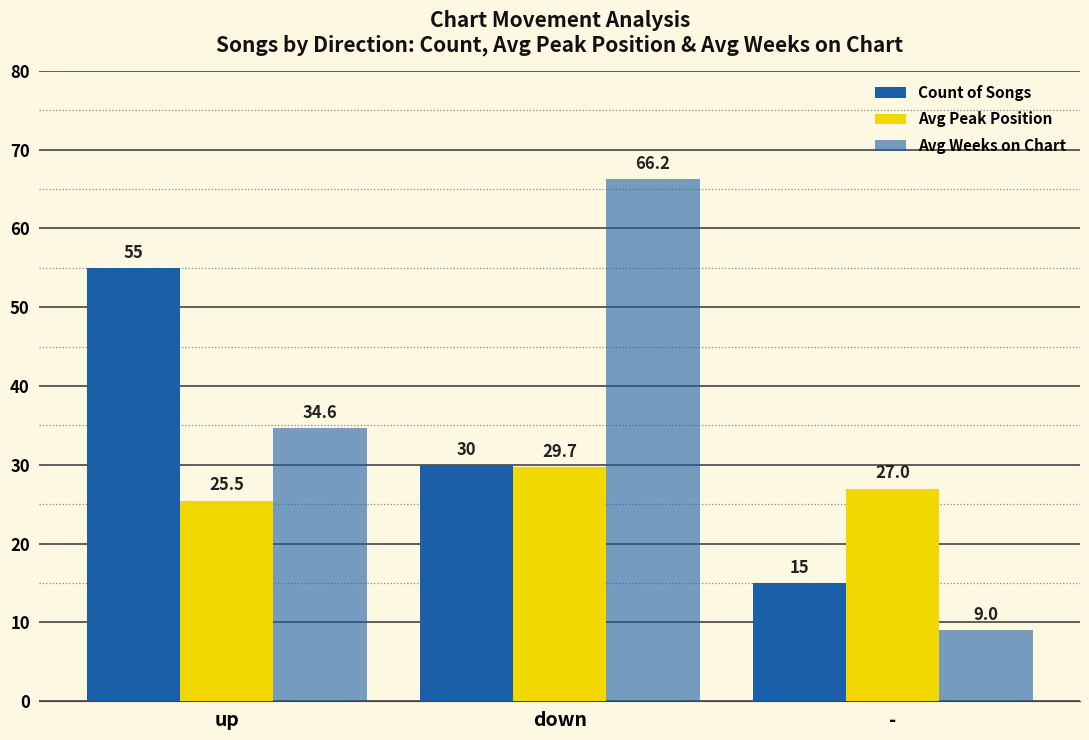

Rank the series by their average value, from highest to lowest.

Avg Weeks on Chart, Count of Songs, Avg Peak Position